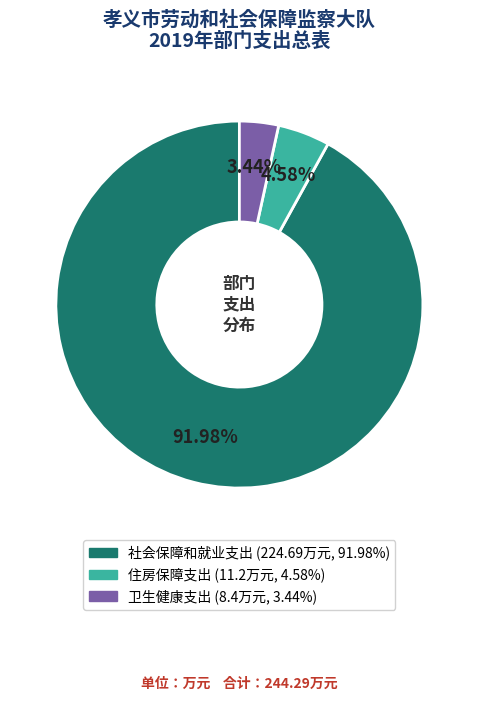

Count the number of slices in the pie.

3